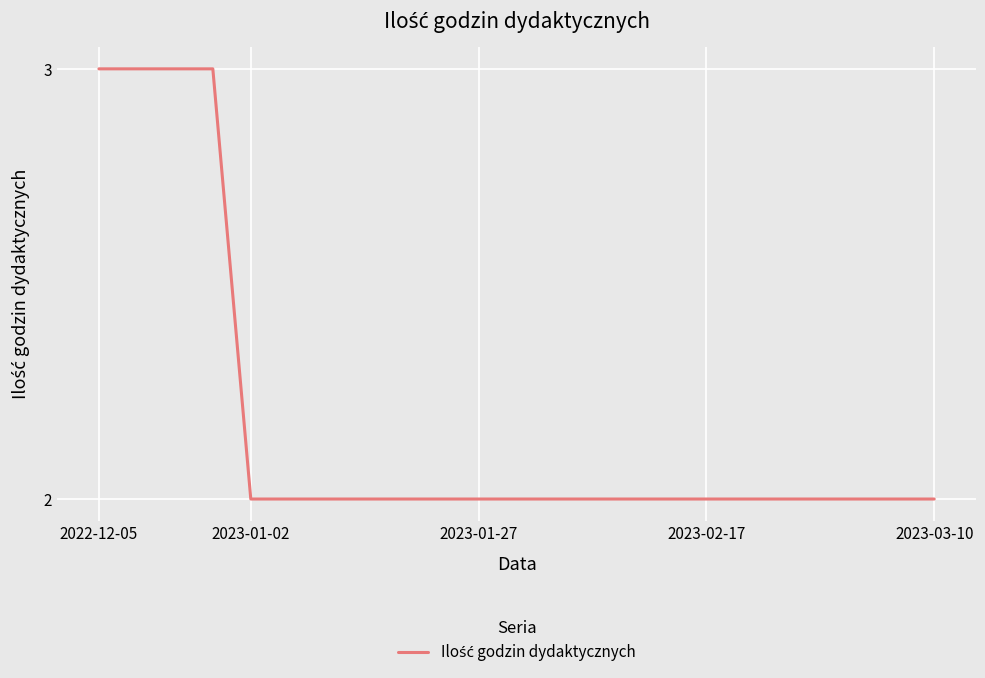

What is the greatest value displayed?

3